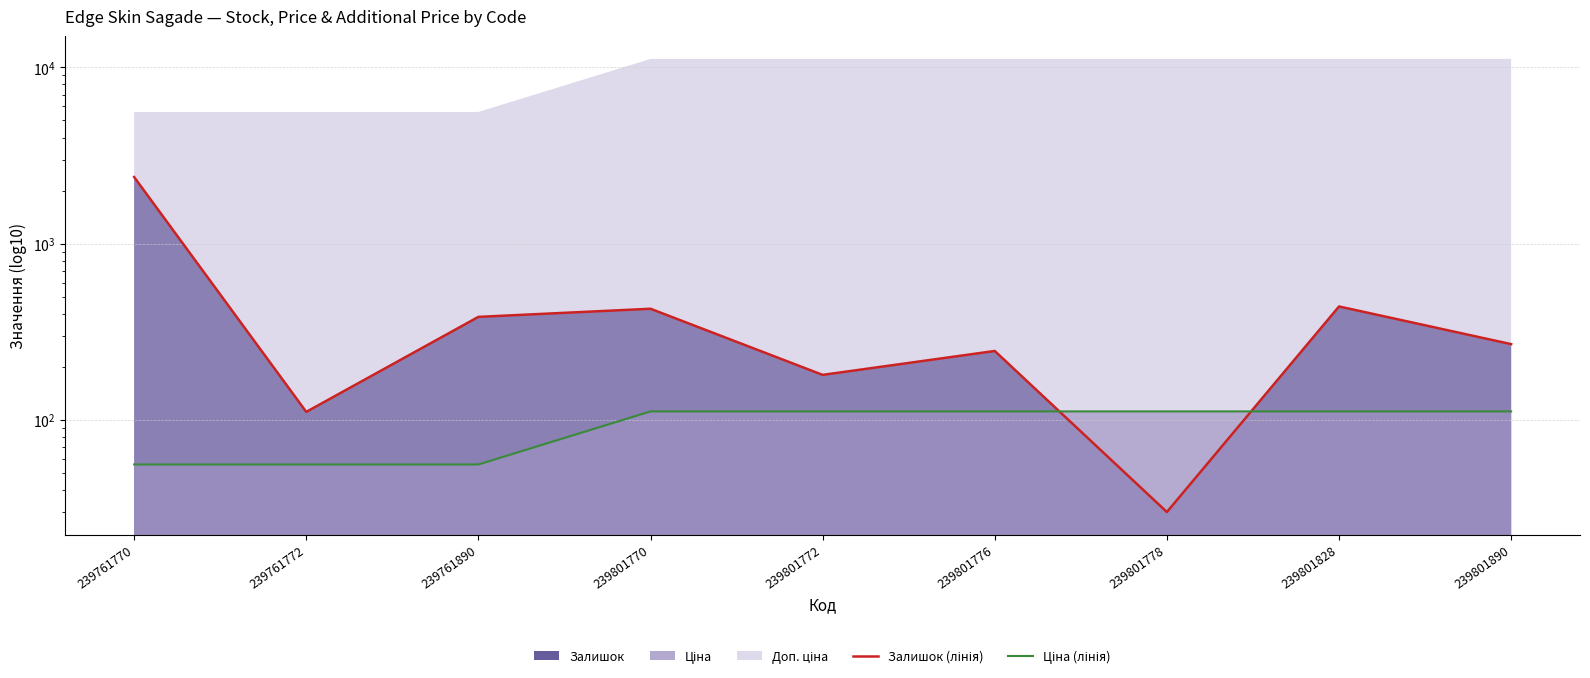

Where do Залишок (лінія) and Ціна (лінія) first cross each other?

239801776 and 239801778